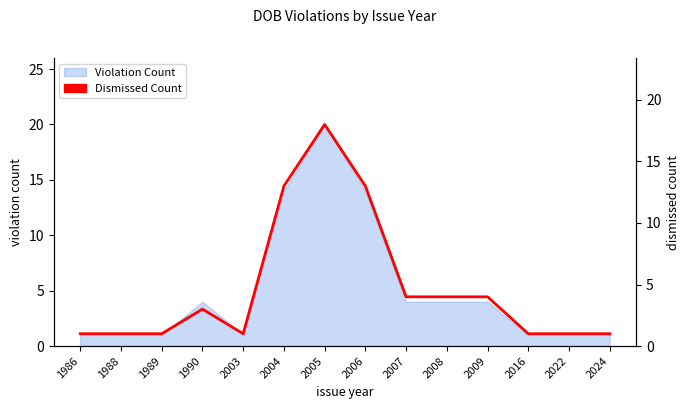

At which category does the data reach its first local valley?

2003